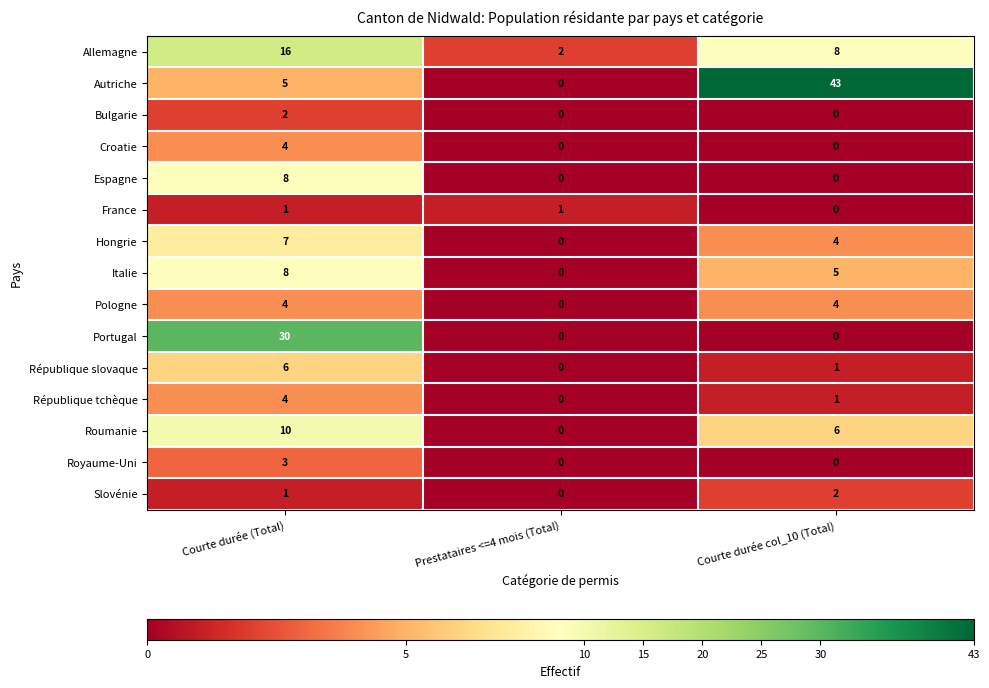

Which series has the largest total across all categories?

Autriche